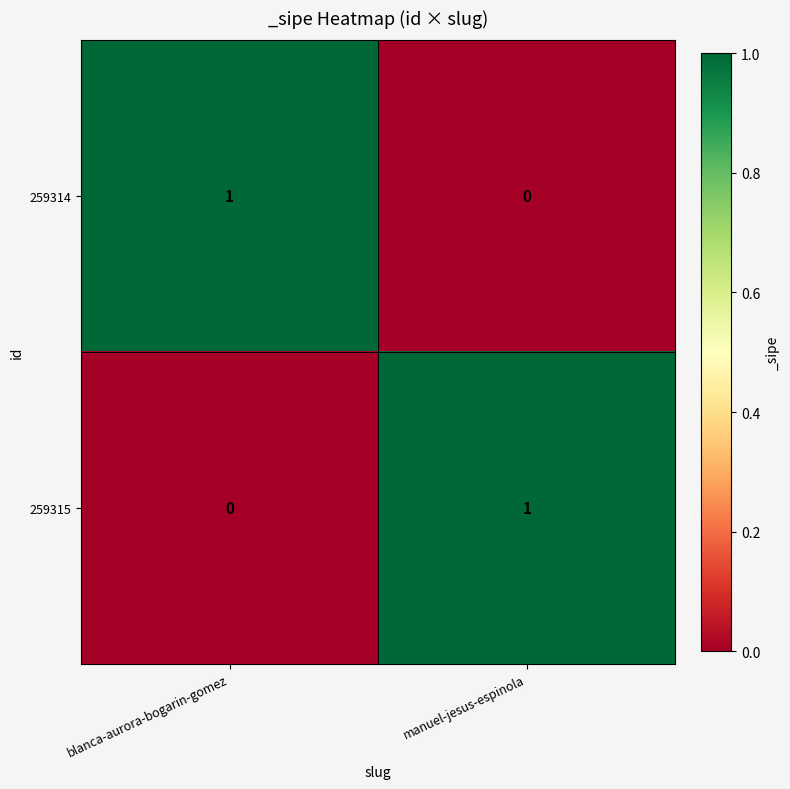

Is the value of 259314 at blanca-aurora-bogarin-gomez greater than the value of 259315 at blanca-aurora-bogarin-gomez?

Yes